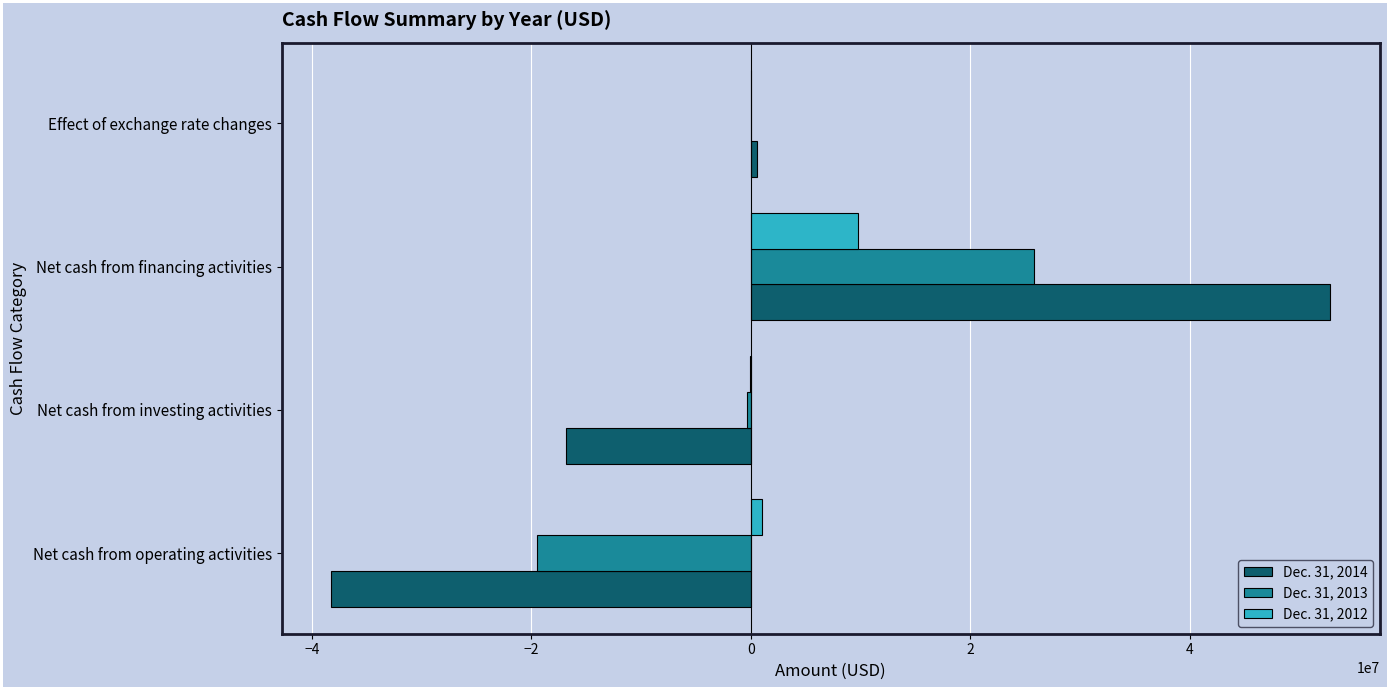

What is the maximum value shown in the chart?

52810710